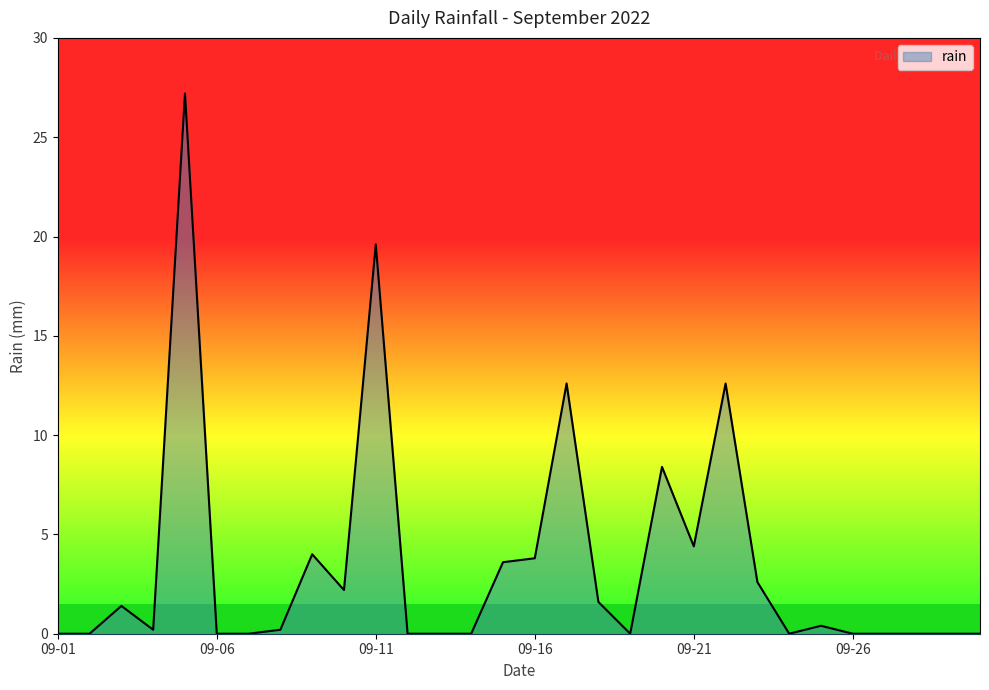

What is the difference between the maximum and minimum values?

27.2